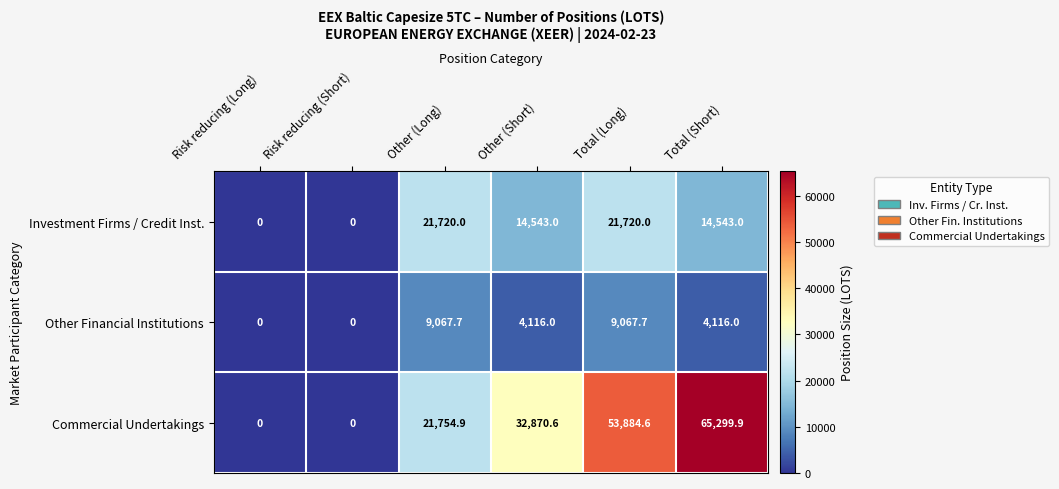

Count the number of categories in the chart.

6